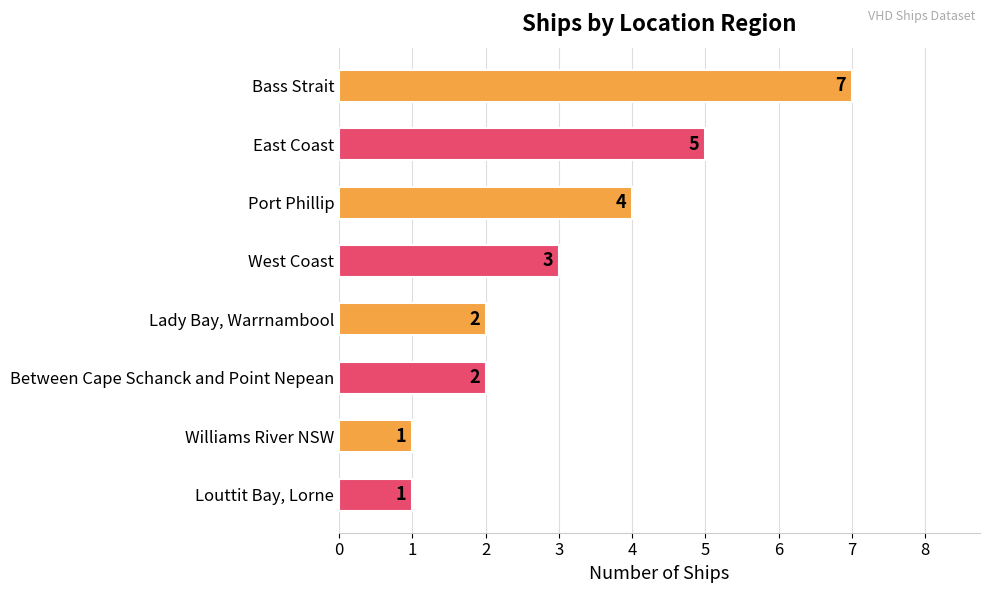

Does the chart contain stacked bars?

No